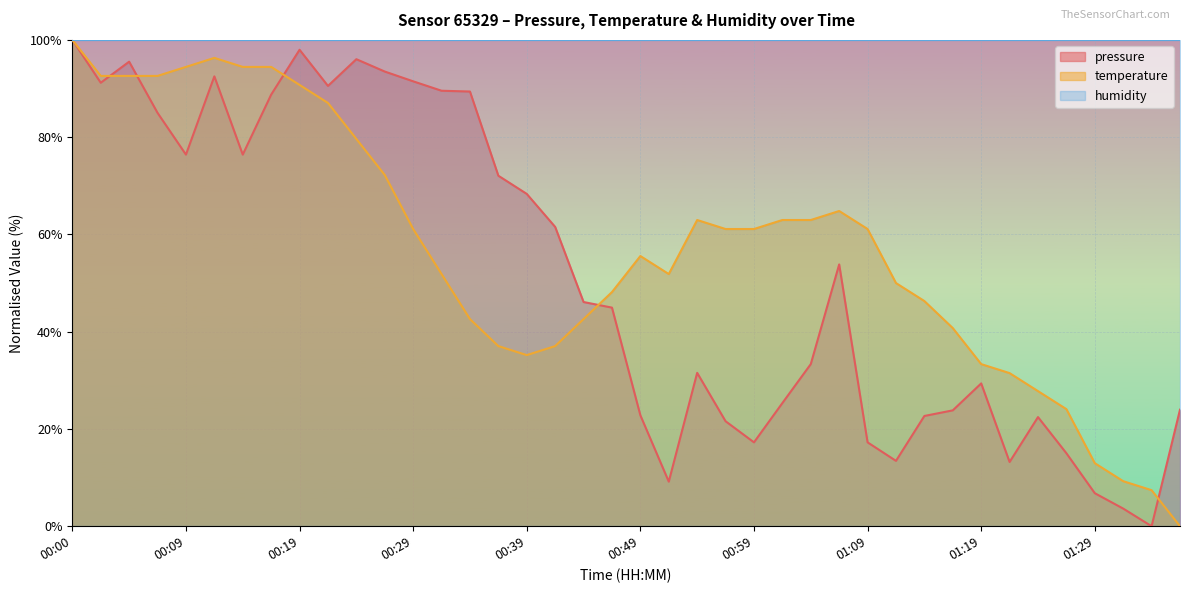

What position from the left is 00:46?

20